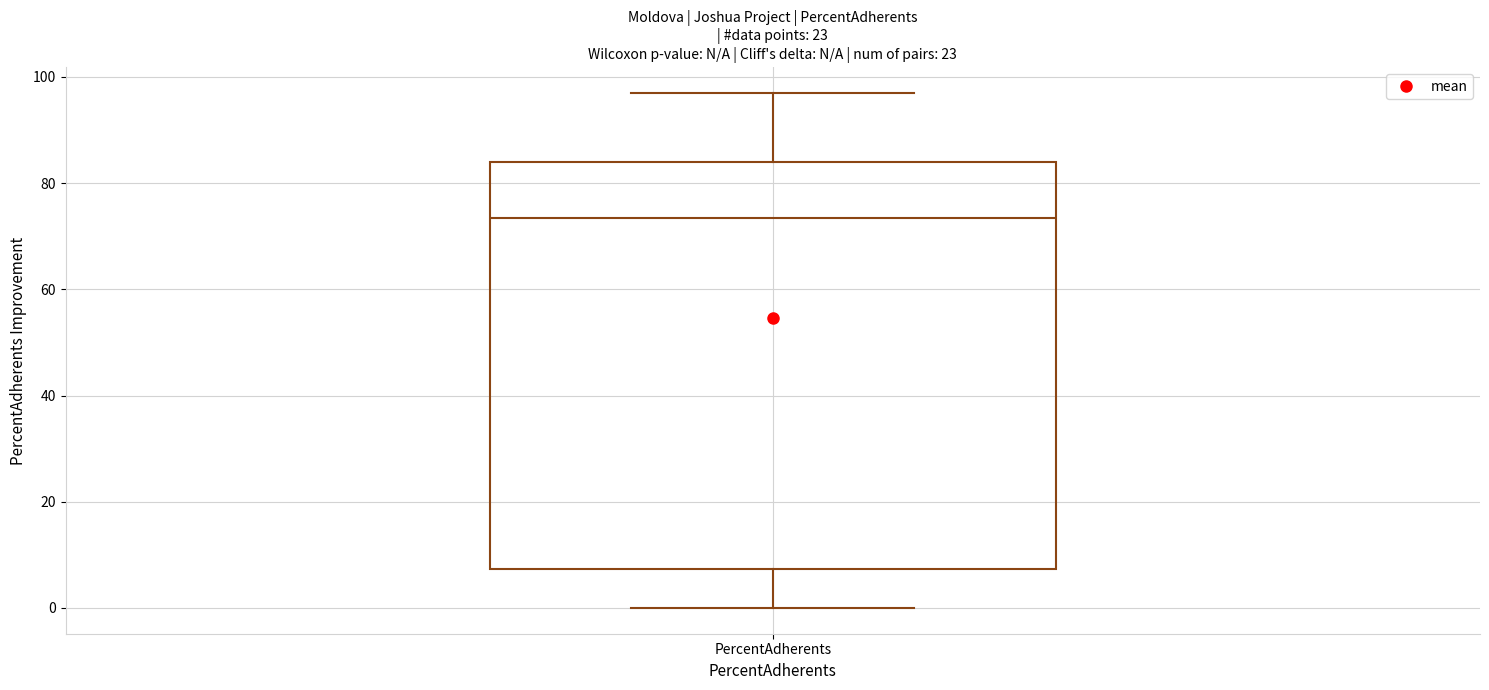

Transcribe this box plot: give where the median line is, the range the box spans, and where the two whiskers end, as read against the y-axis. The values are not printed on the chart, so give them approximately, as read against the axis.

median 74, box 8 to 84, whiskers 0 to 98